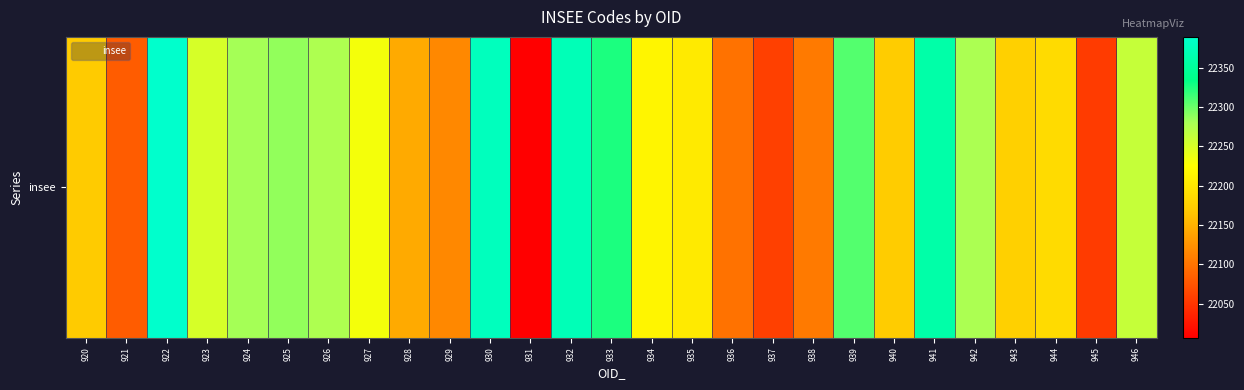

What is the smallest value displayed?

22007